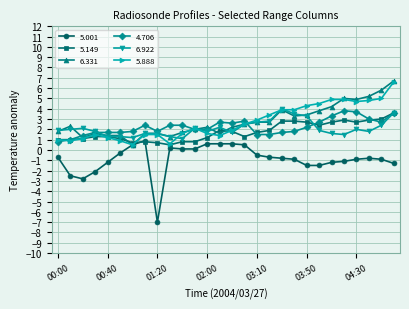

What is the maximum value shown in the chart?

6.7